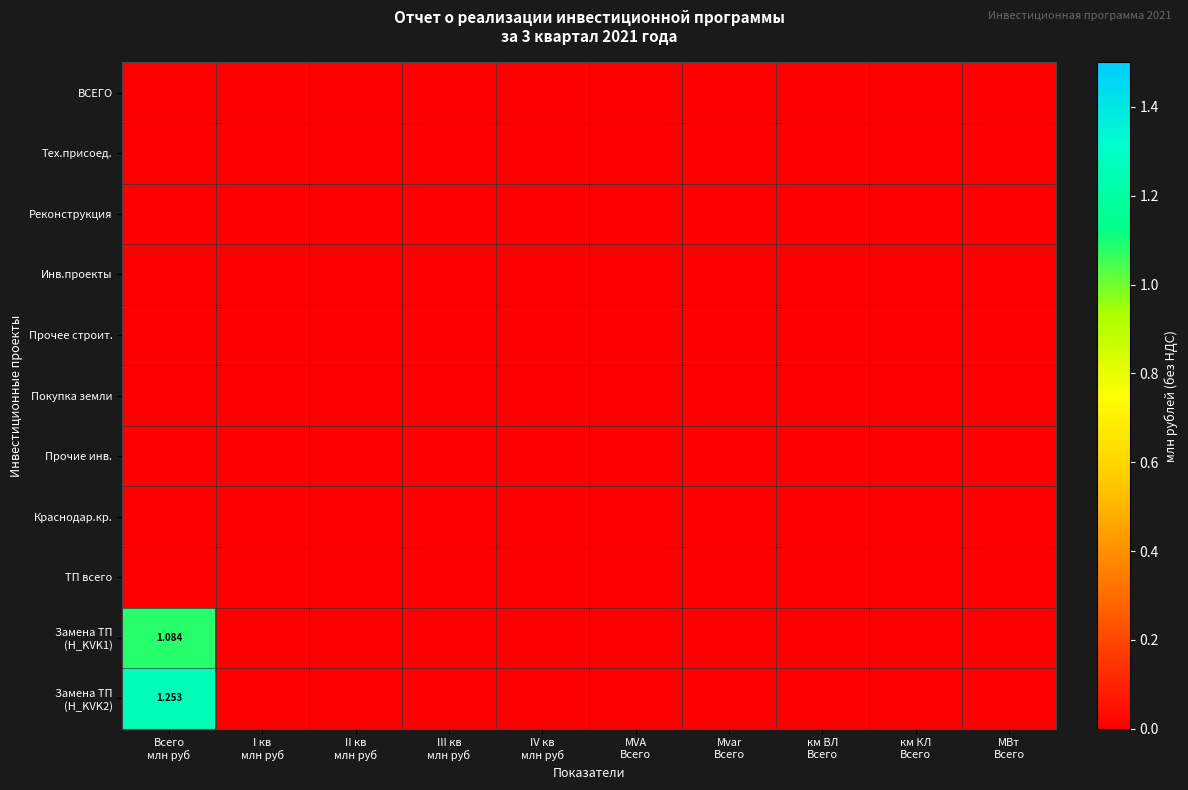

Is the value of Замена ТП (H_KVK2) at II кв млн руб greater than the value of Прочие инв. at II кв млн руб?

No